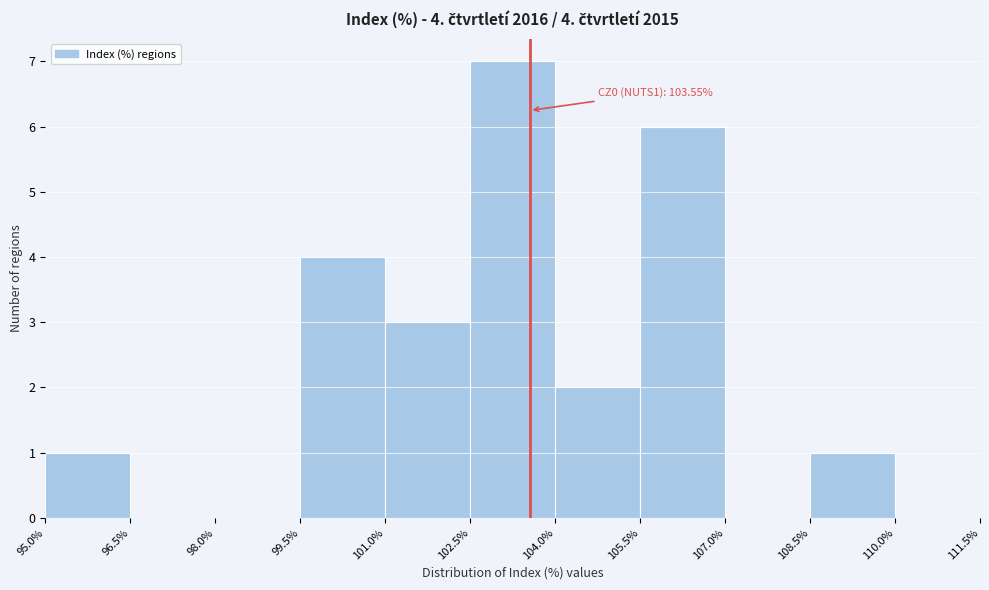

Which range on the x-axis has the tallest bar?

102.5% to 104.0%